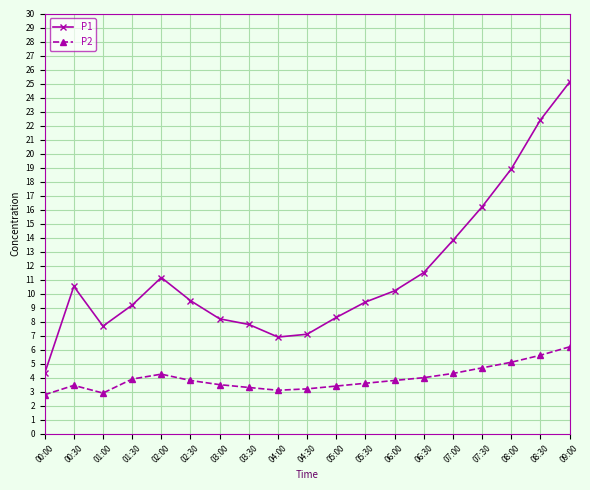

What is the sum of the P1 values at 05:00 and 04:00?

15.2